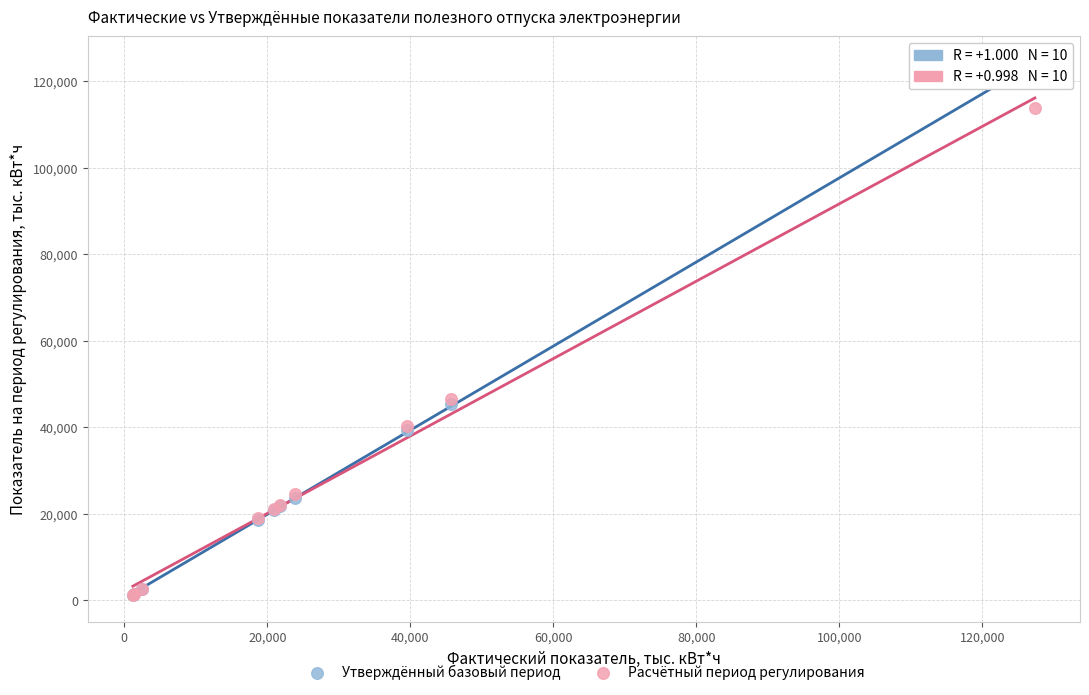

Which series has the largest Y range (max minus min)?

Утверждённый базовый период